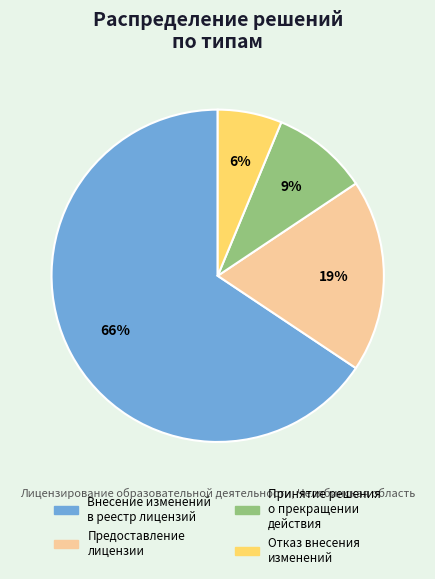

Which category has the biggest portion of the pie?

Внесение изменений в реестр лицензий